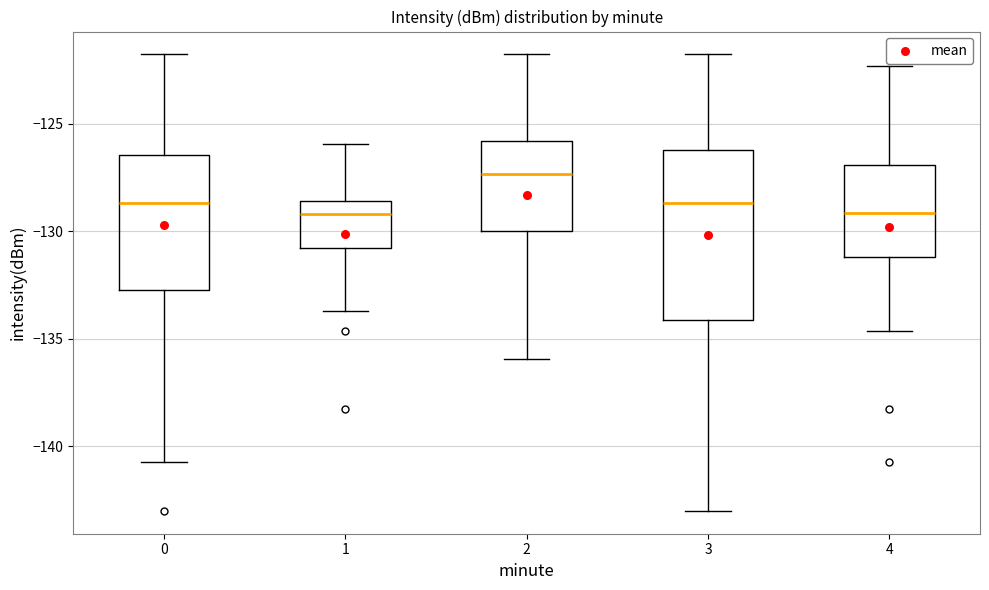

Reading left to right, read every box against the y-axis: the position of its median line, the range the box covers, and the ends of its whiskers. The values are not printed on the chart, so give them approximately, as read against the axis.

0: median -128.5, box -132.5 to -126.5, whiskers -140.5 to -122.0
1: median -129.0, box -131.0 to -128.5, whiskers -133.5 to -126.0
2: median -127.5, box -130.0 to -126.0, whiskers -136.0 to -122.0
3: median -128.5, box -134.0 to -126.0, whiskers -143.0 to -122.0
4: median -129.0, box -131.0 to -127.0, whiskers -134.5 to -122.5